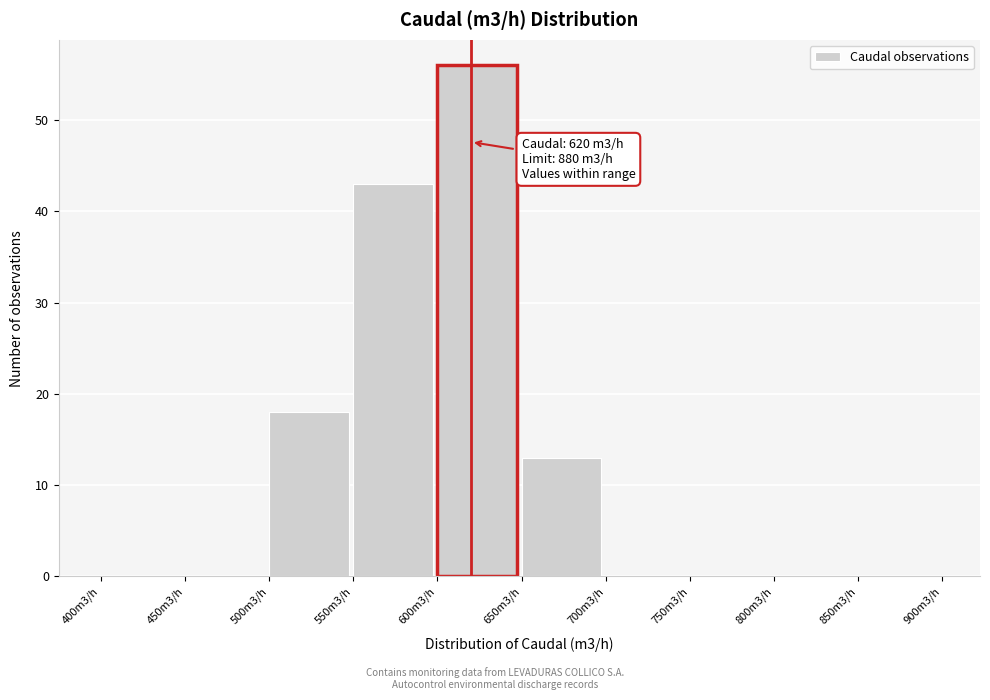

Reading right to left, what are all the values shown in this chart?

850m3/h=0	800m3/h=0	750m3/h=0	700m3/h=0	650m3/h=13	600m3/h=56	550m3/h=43	500m3/h=18	450m3/h=0	400m3/h=0